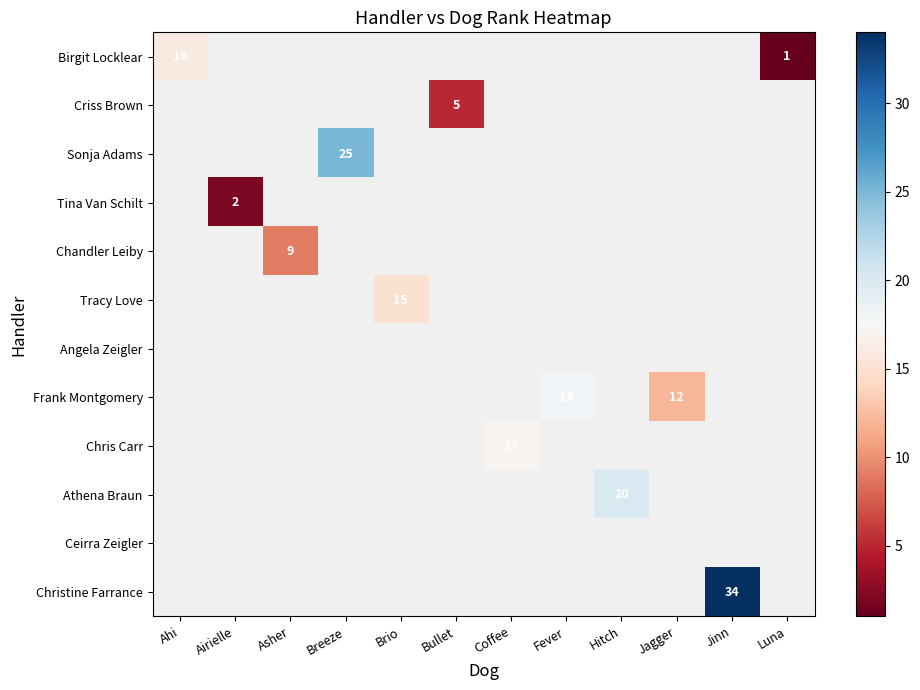

Between Jagger and Breeze, which is larger?

Breeze